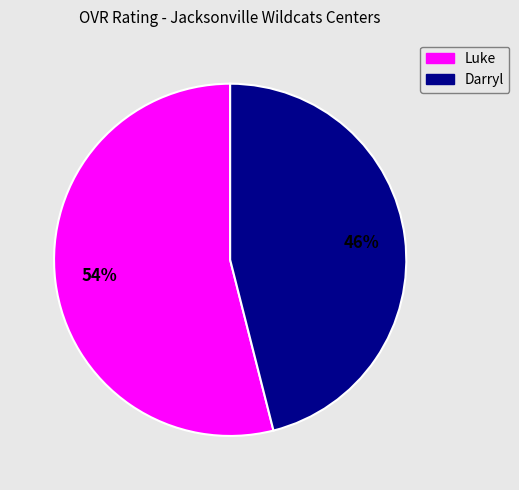

How many segments does this pie chart have?

2